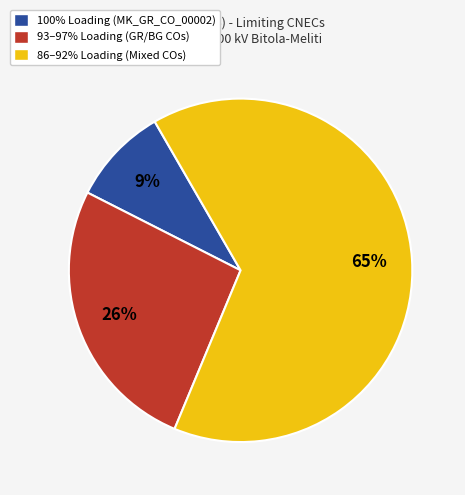

What percentage is the 86–92% Loading (Mixed COs) slice, to the nearest percent?

65%